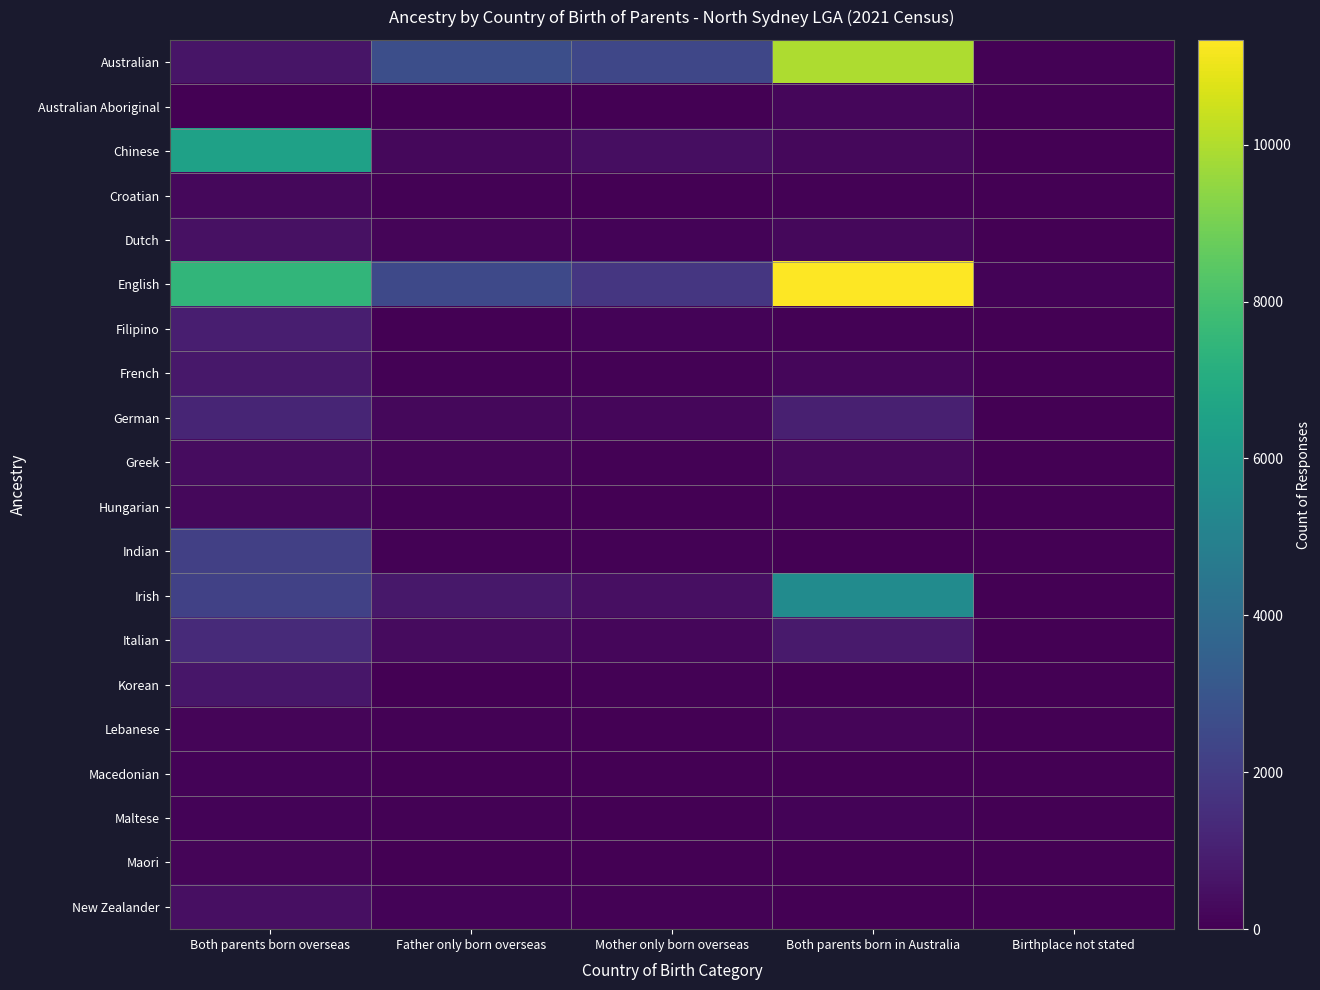

Count the number of categories in the chart.

5